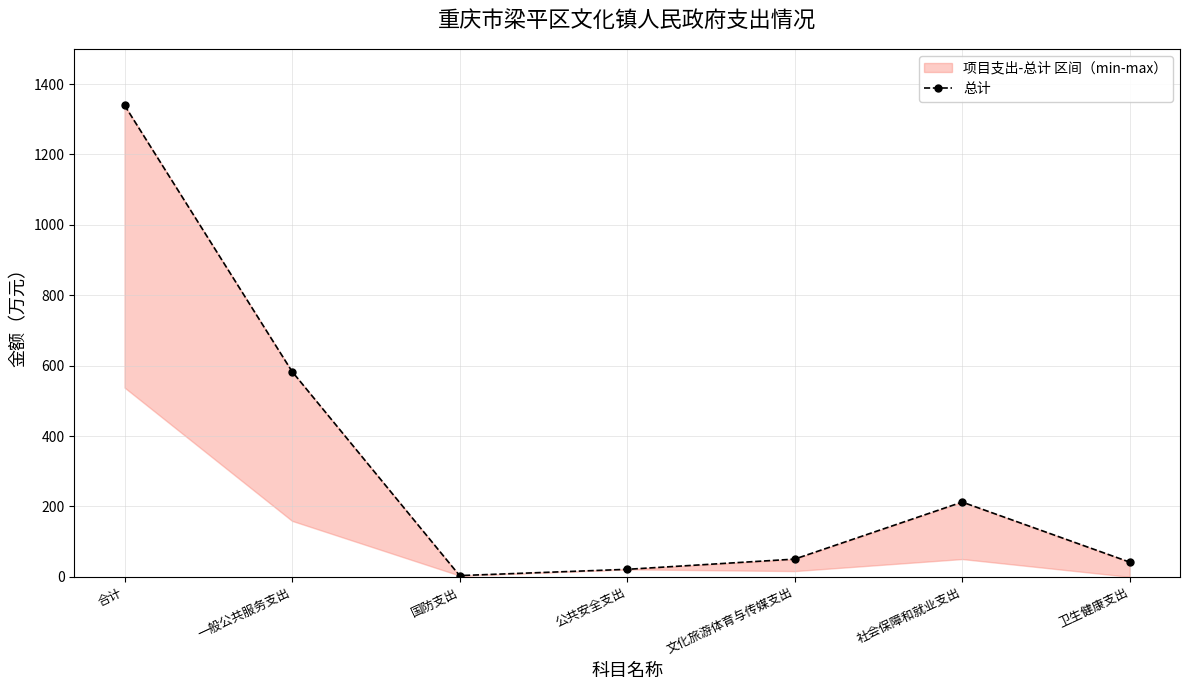

Which category has the lowest value across all series?

国防支出